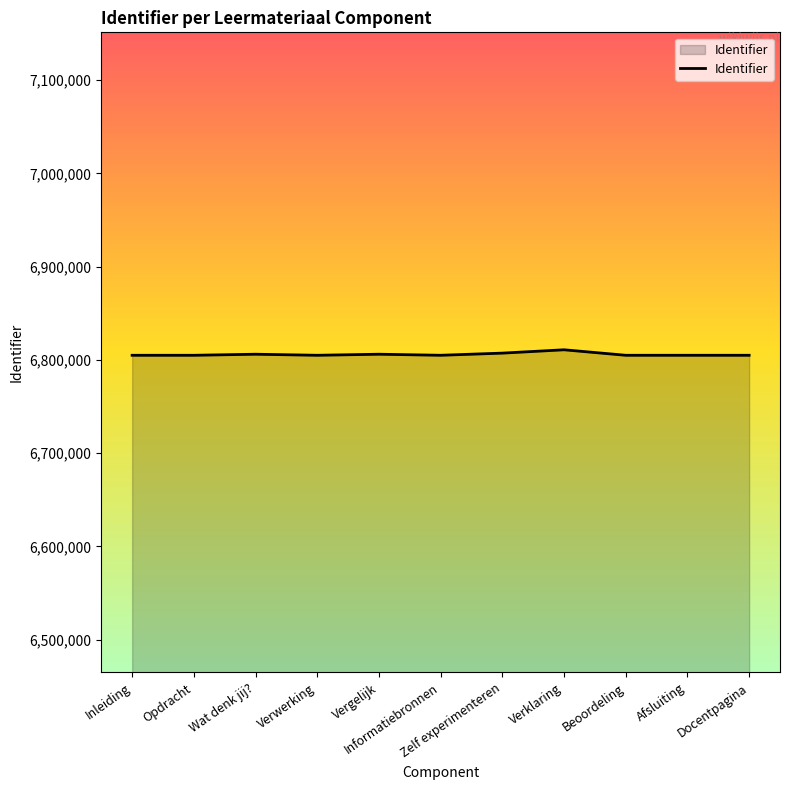

True or false: there are more than 0 points higher than both neighbors.

True